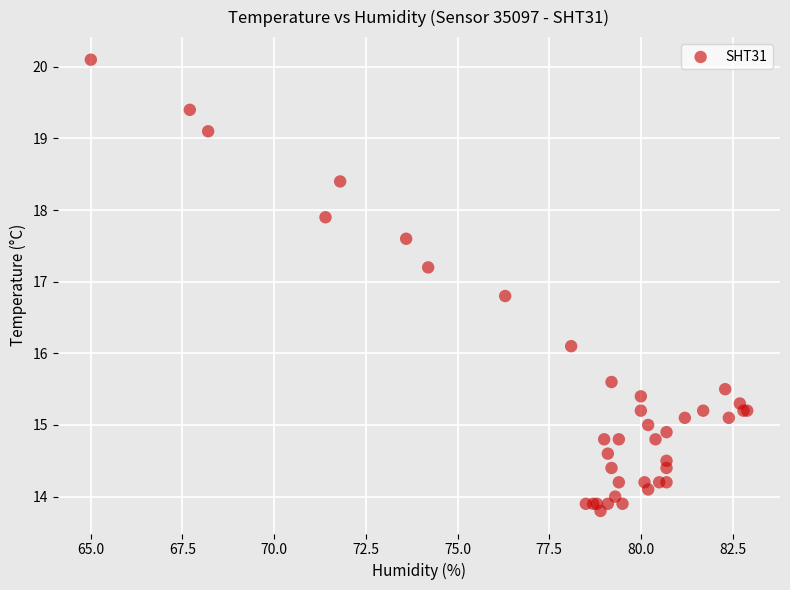

What Y value in the scatter plot is closest to 16?

16.1